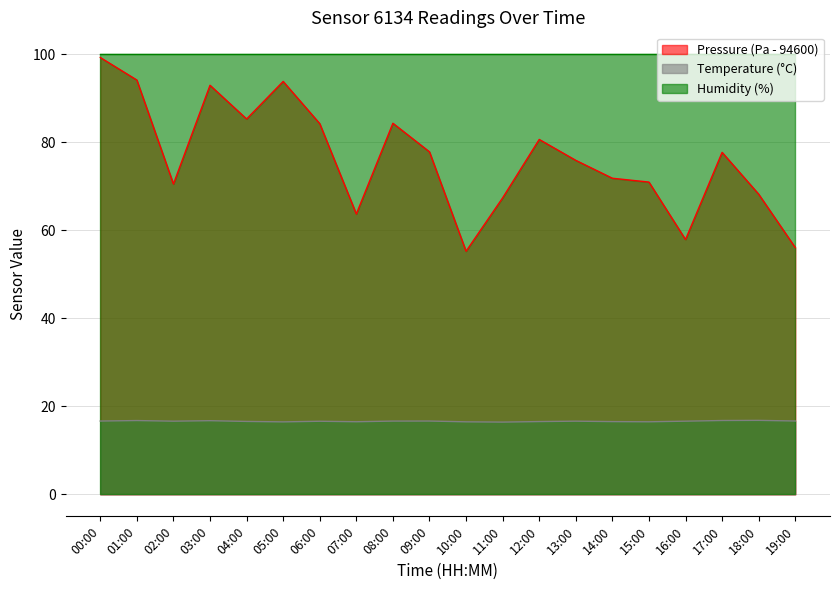

What value does the pressure series have at 02:00?

70.5